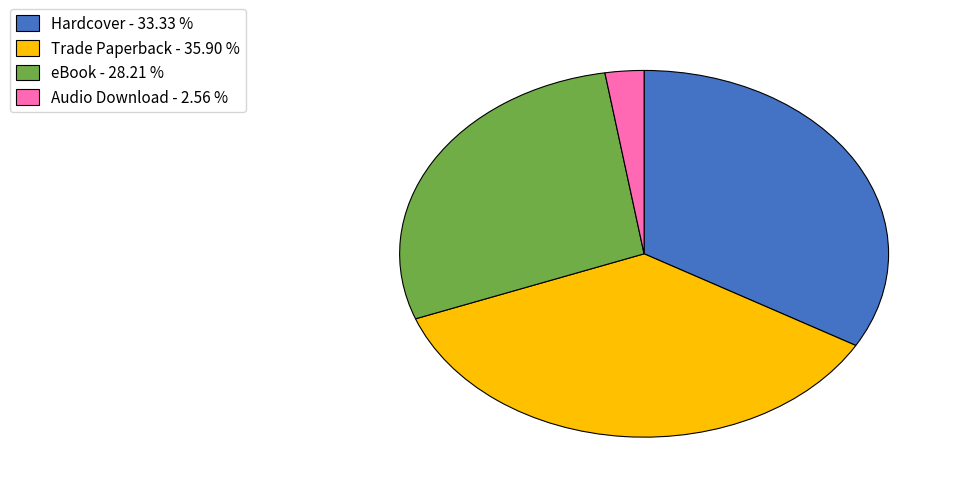

What is the largest slice in the pie chart?

Trade Paperback